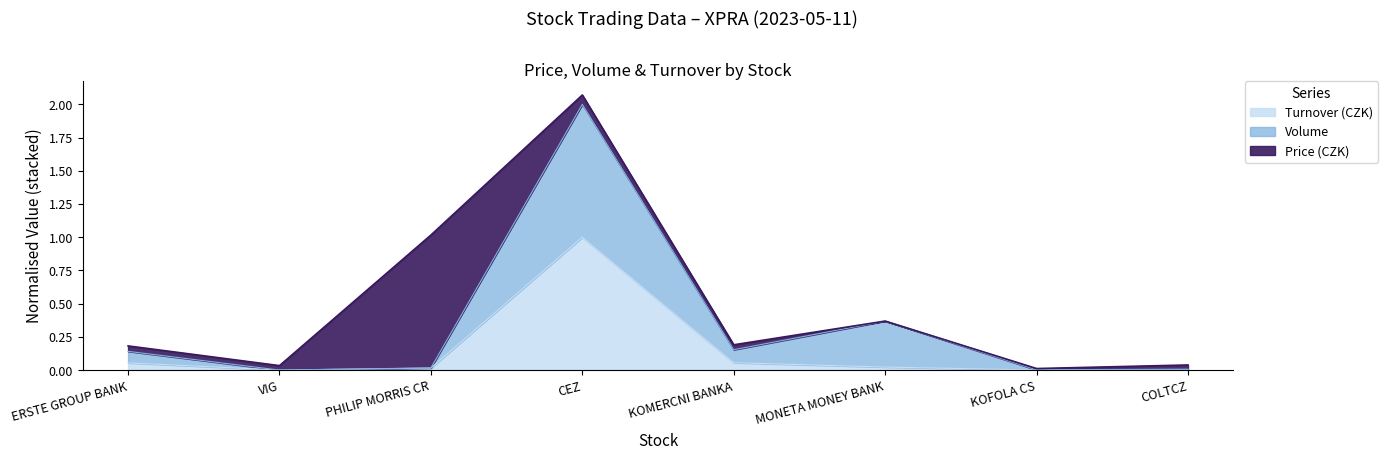

Which category has the highest value in the Turnover (CZK) series?

CEZ